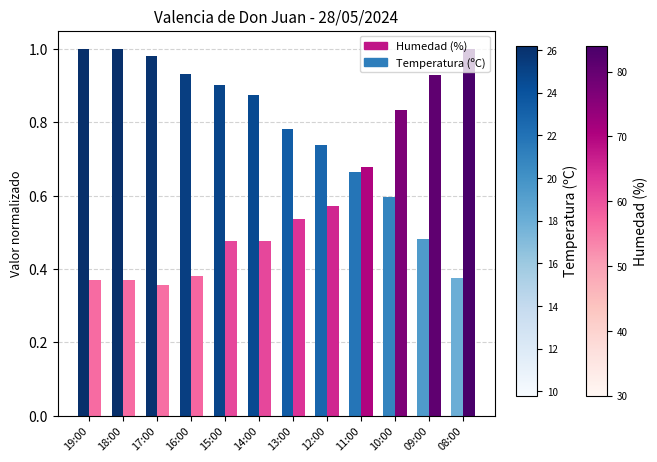

How many bars are there in each group?

2